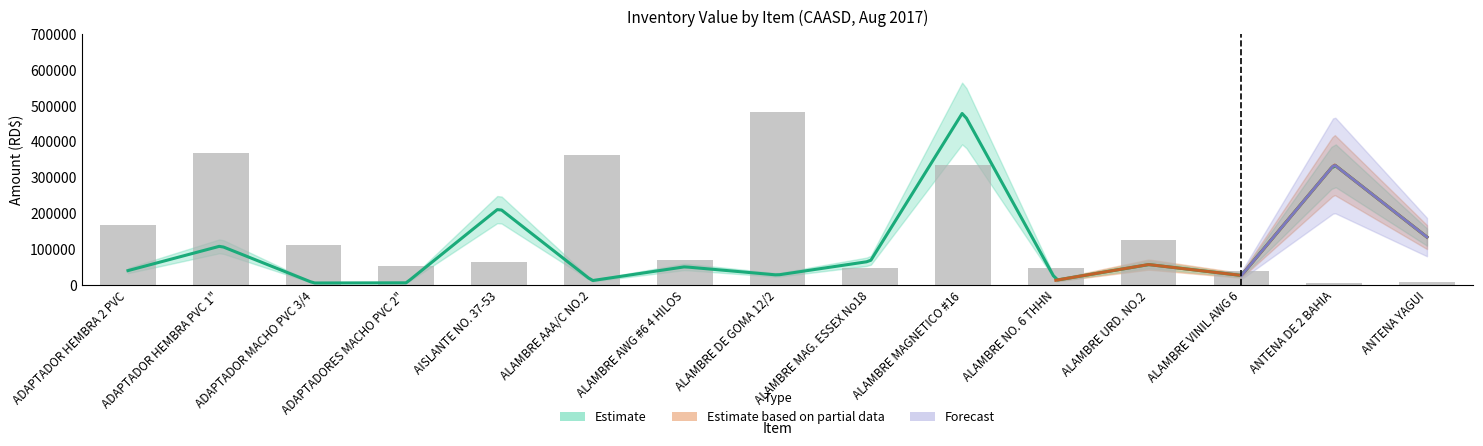

What is the greatest value displayed?

483210.0